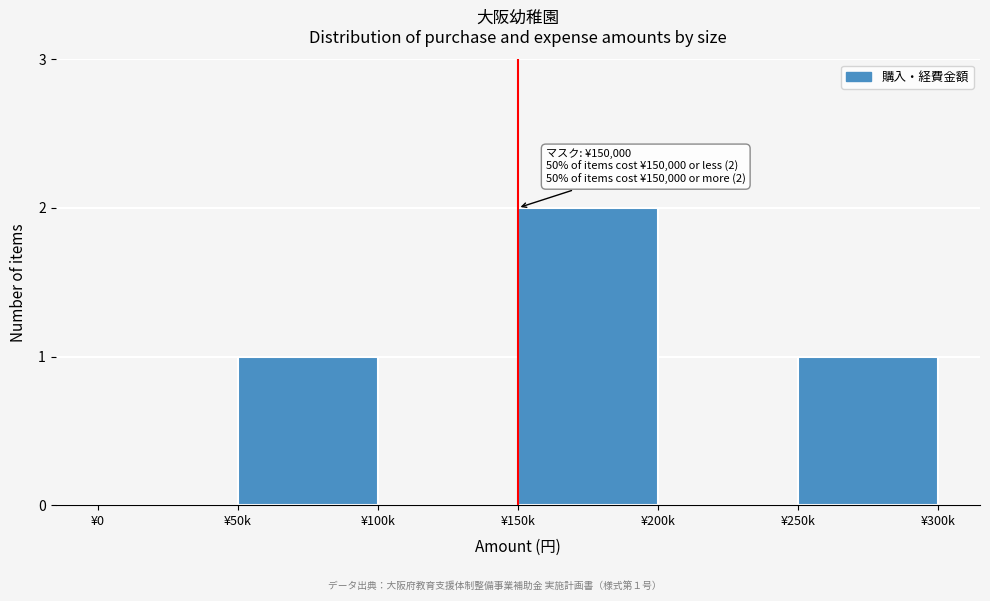

Reading right to left, what are all the values shown in this chart?

¥250k=1	¥200k=0	¥150k=2	¥100k=0	¥50k=1	¥0=0